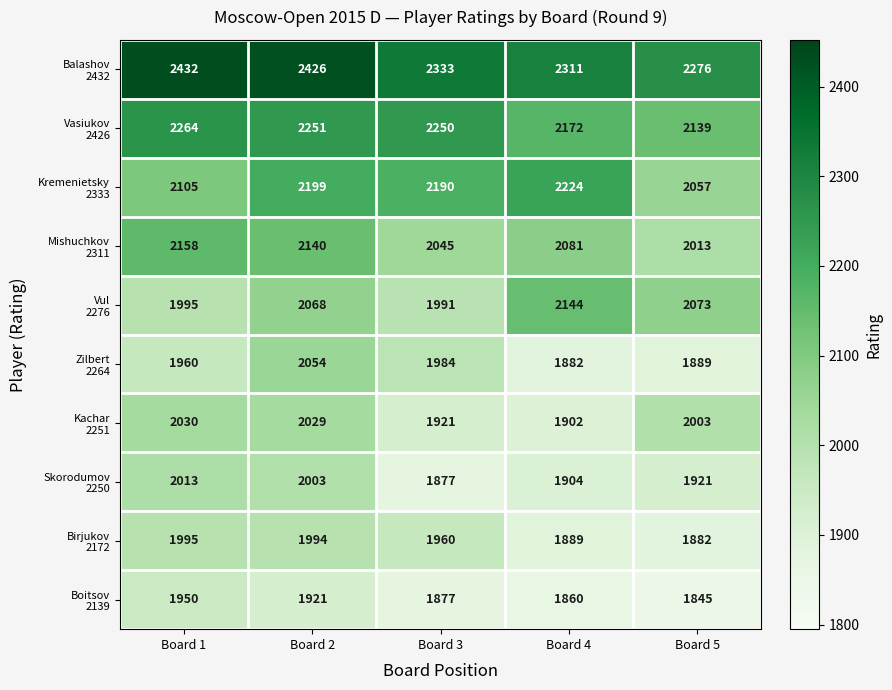

What is the greatest value displayed?

2432